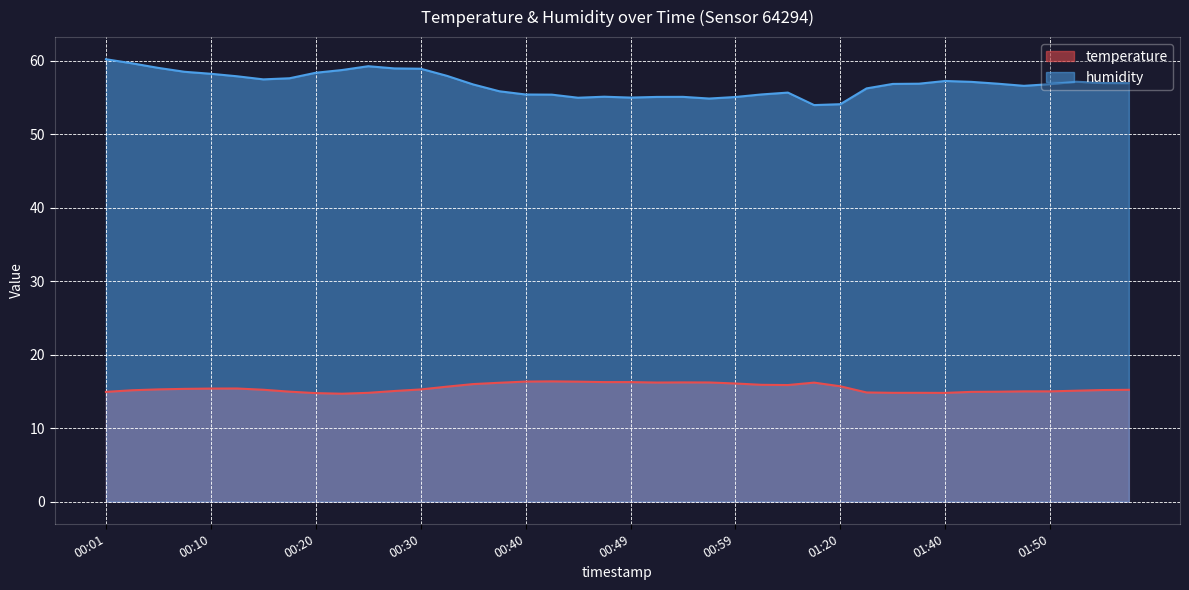

True or false: temperature and humidity cross at least once.

False